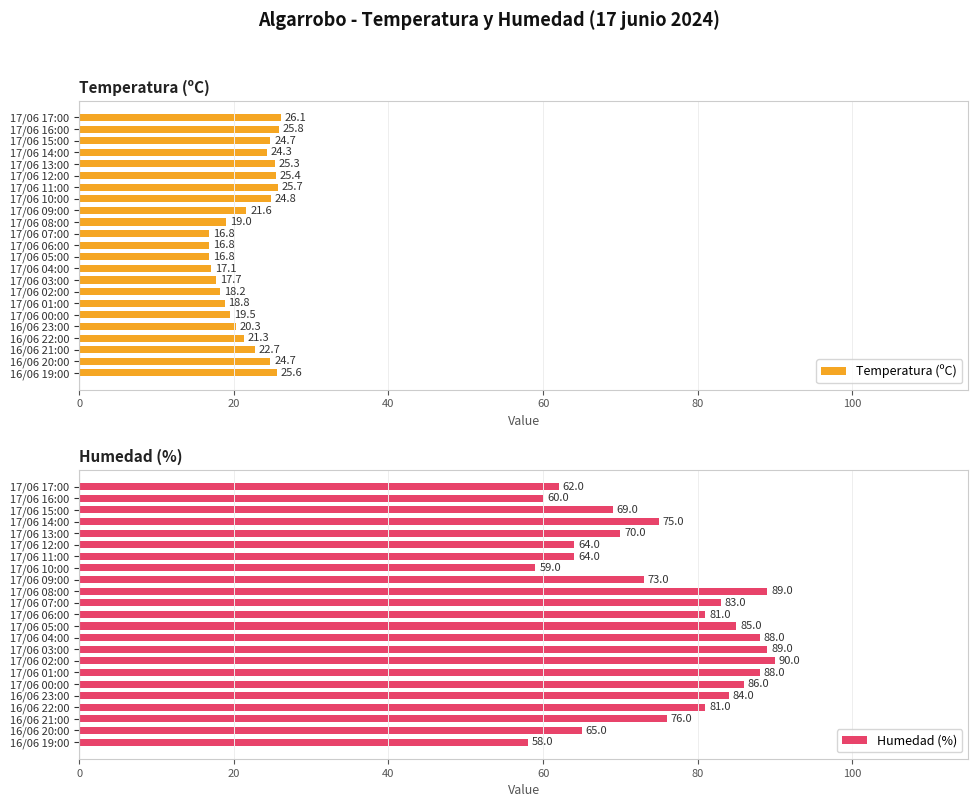

At how many categories does at least one series exceed 27?

23